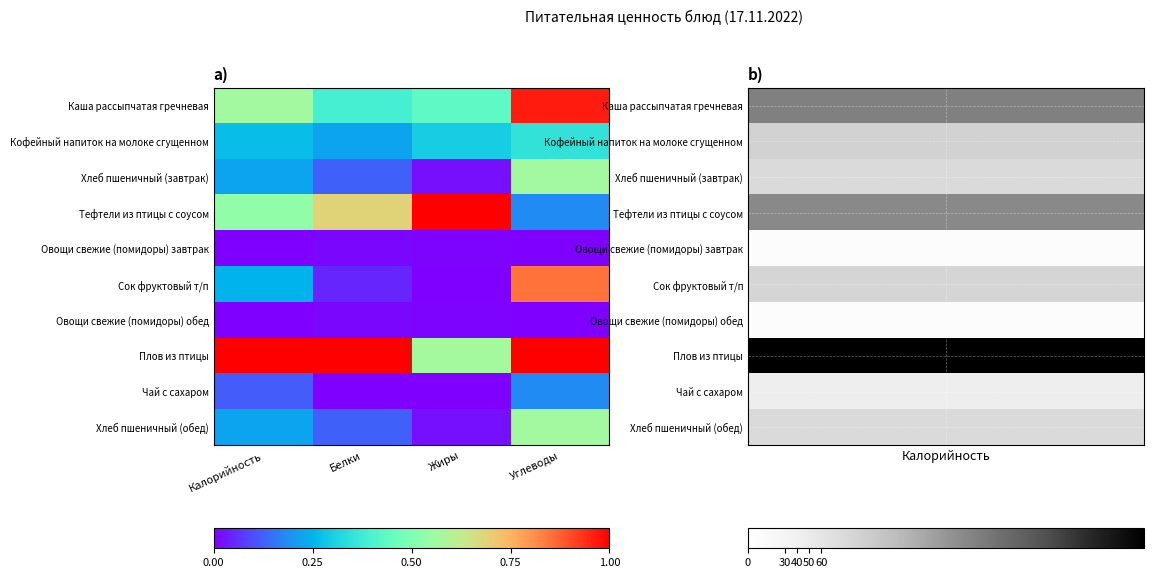

At how many categories does at least one series exceed 0?

4